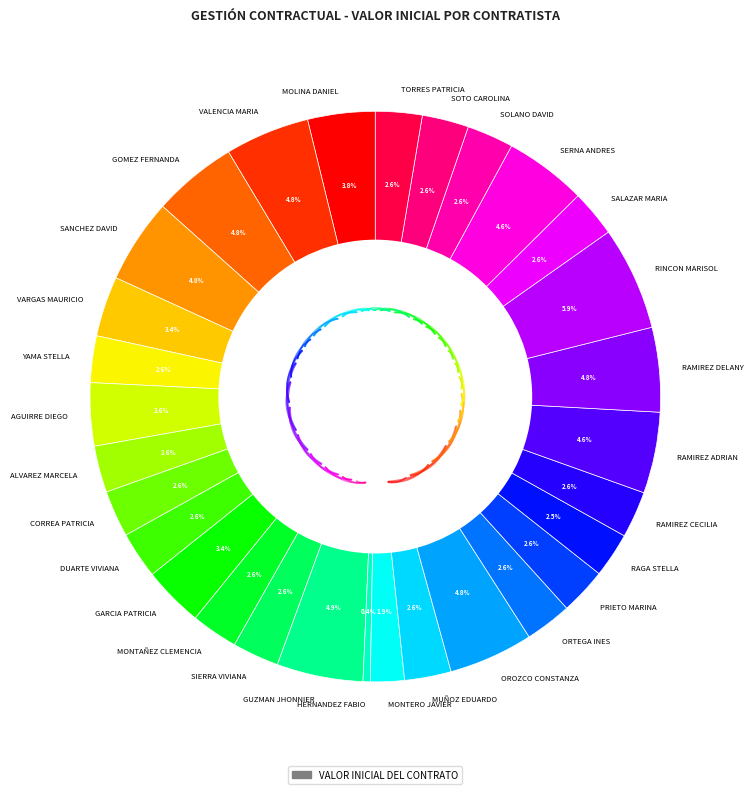

How many slices are in this pie chart?

30